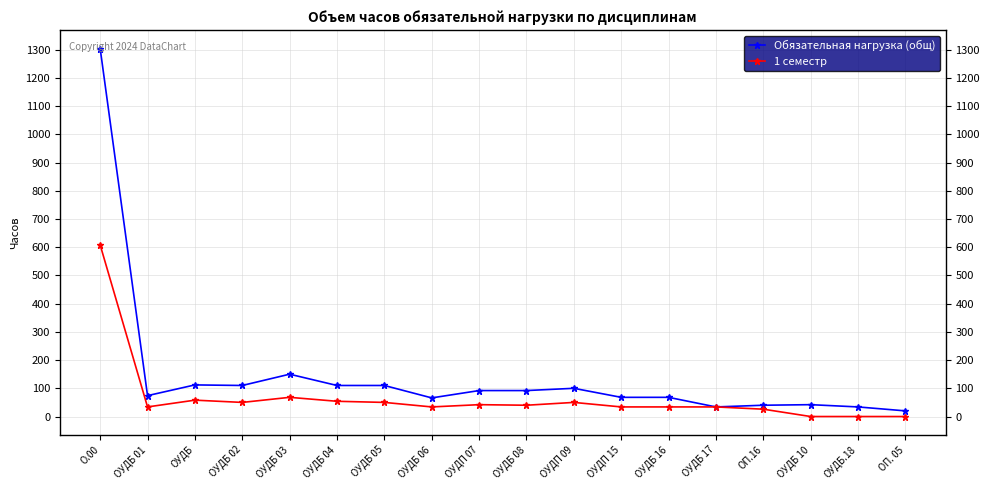

What is the sum of all Обязательная нагрузка (общ) values?

2626